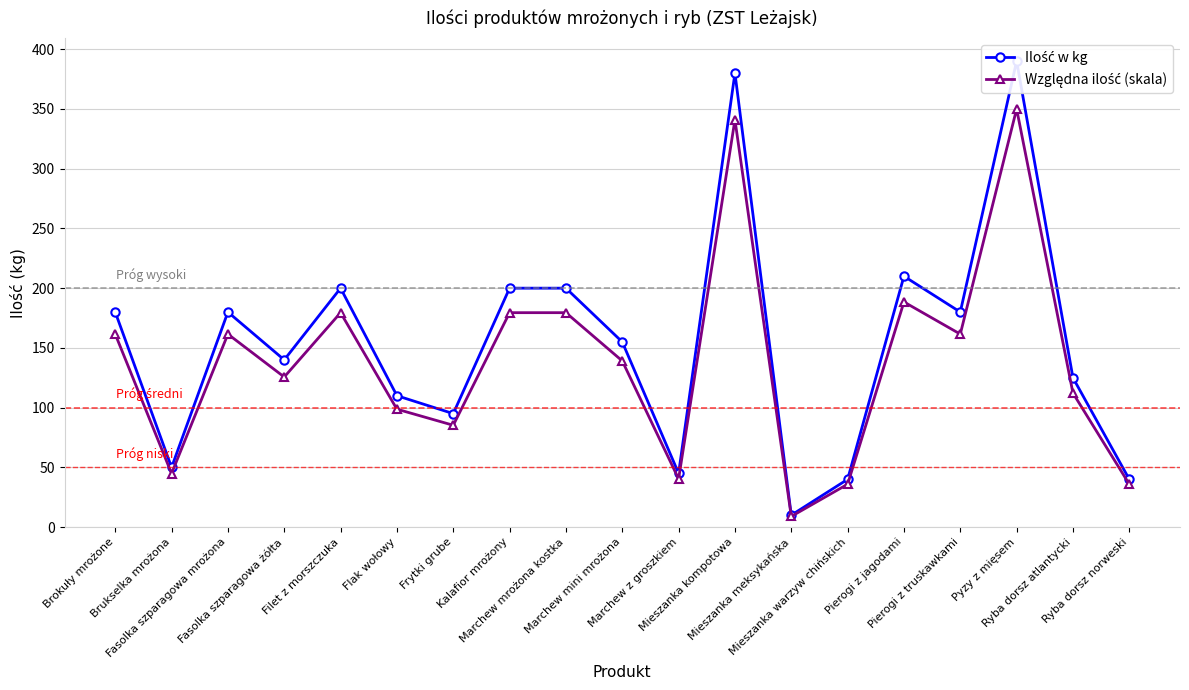

At which label does Ilość w kg reach its minimum?

Mieszanka meksykańska